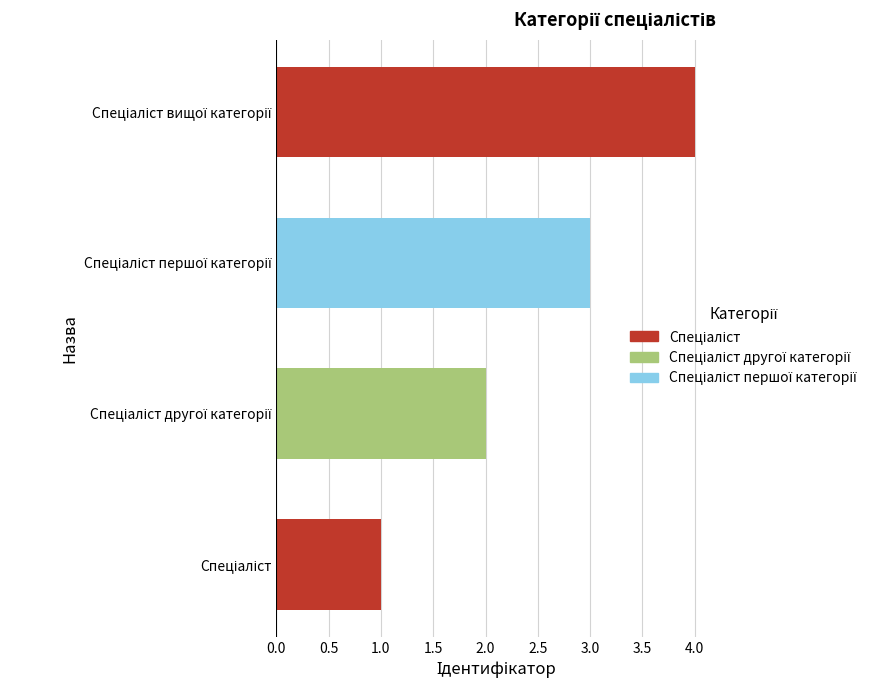

What is the difference between the maximum and minimum values?

3